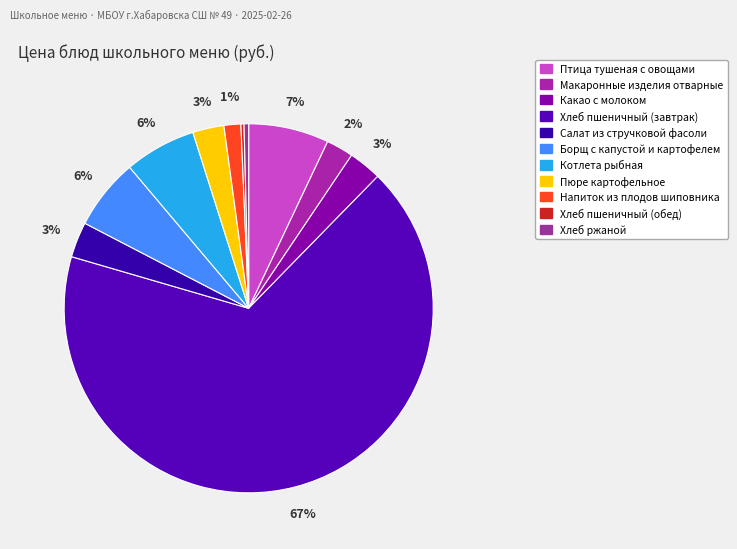

What is the change in value from Котлета рыбная to Хлеб пшеничный (обед)?

-56.3